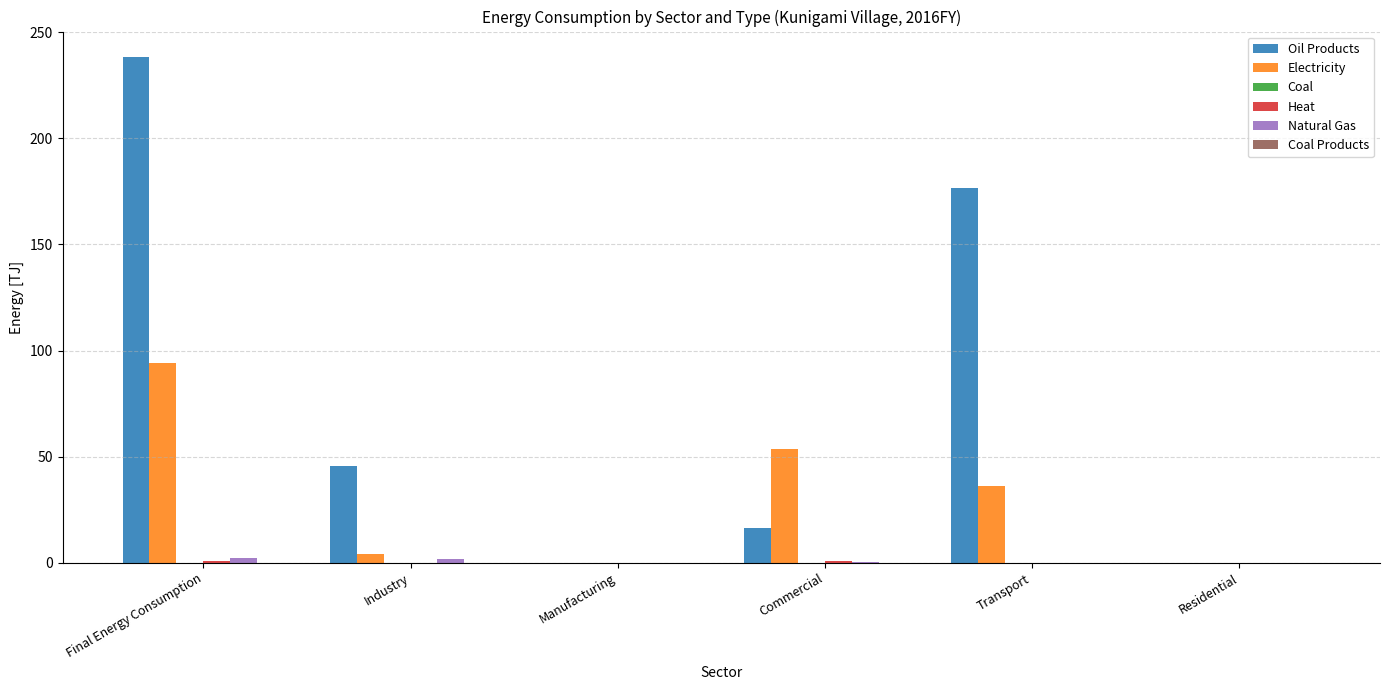

Count the number of data series in this chart.

6